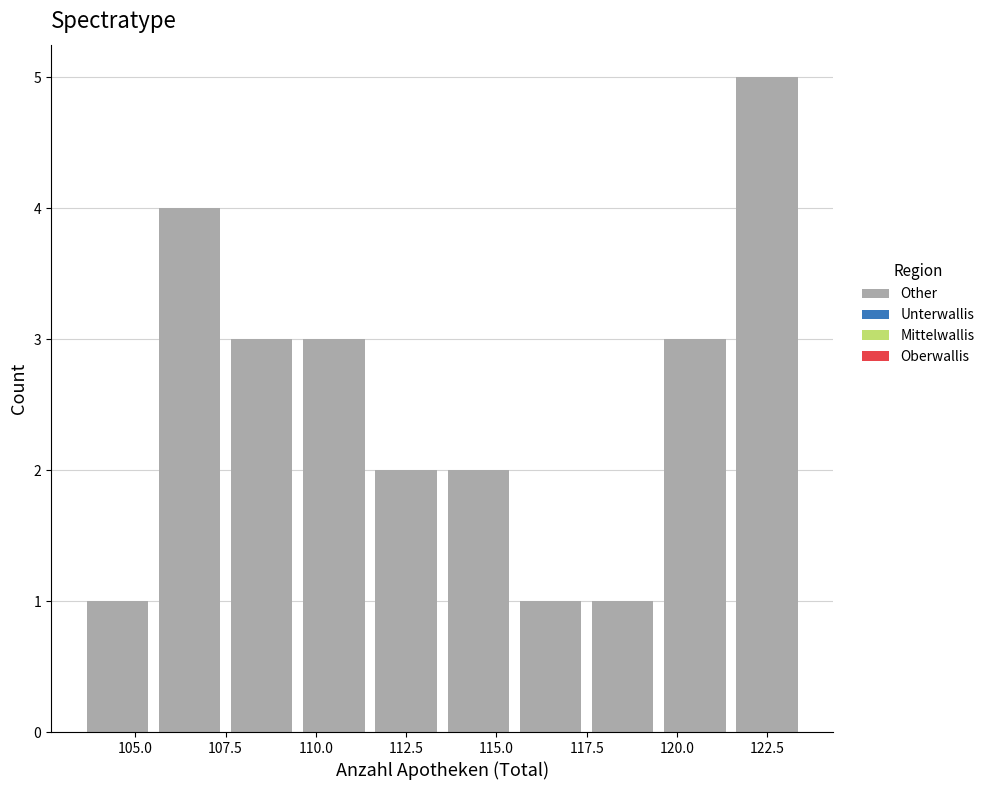

Over which range of the x-axis is the bar tallest?

121.5 to 123.5